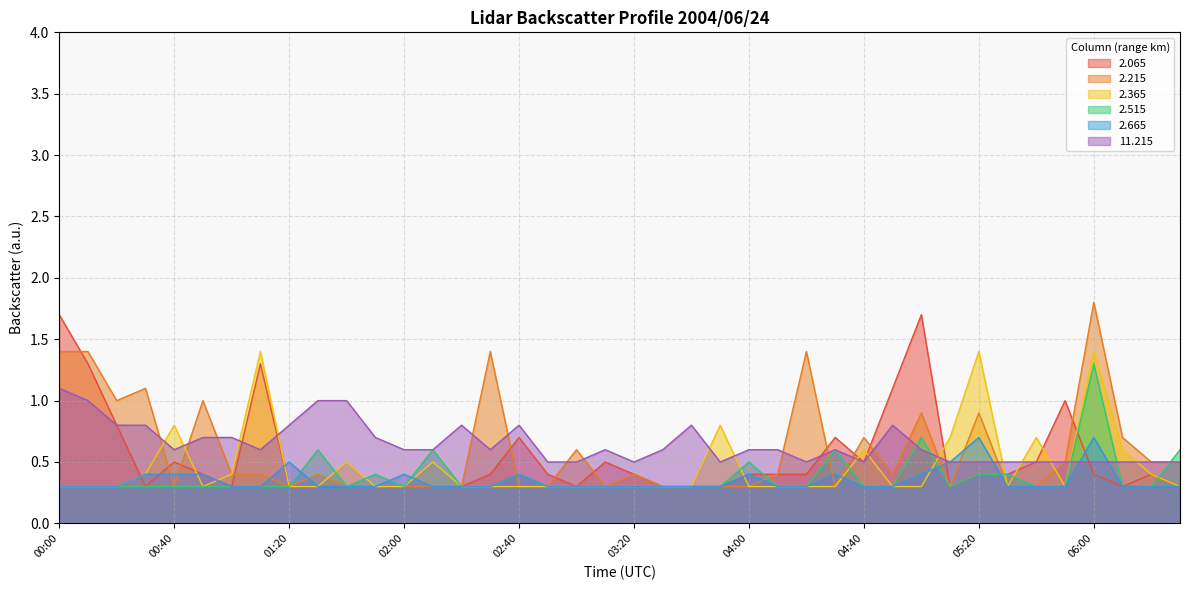

Does the chart have visible grid lines?

Yes